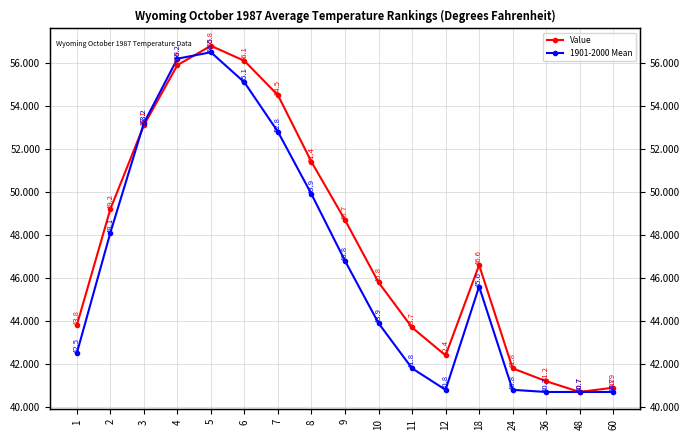

At 24, list the series in order from smallest to largest.

1901-2000 Mean, Value